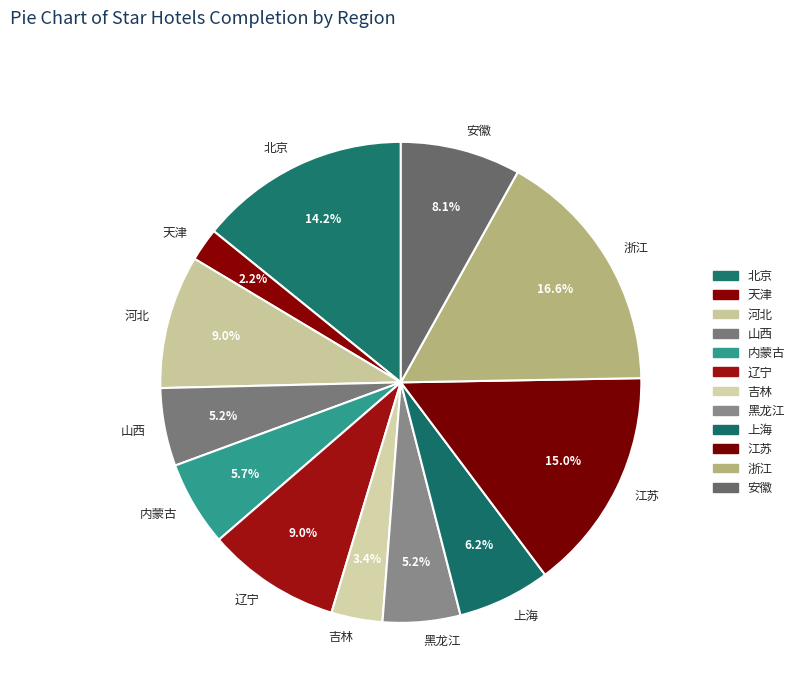

Does 河北 account for over 50% of the chart?

No